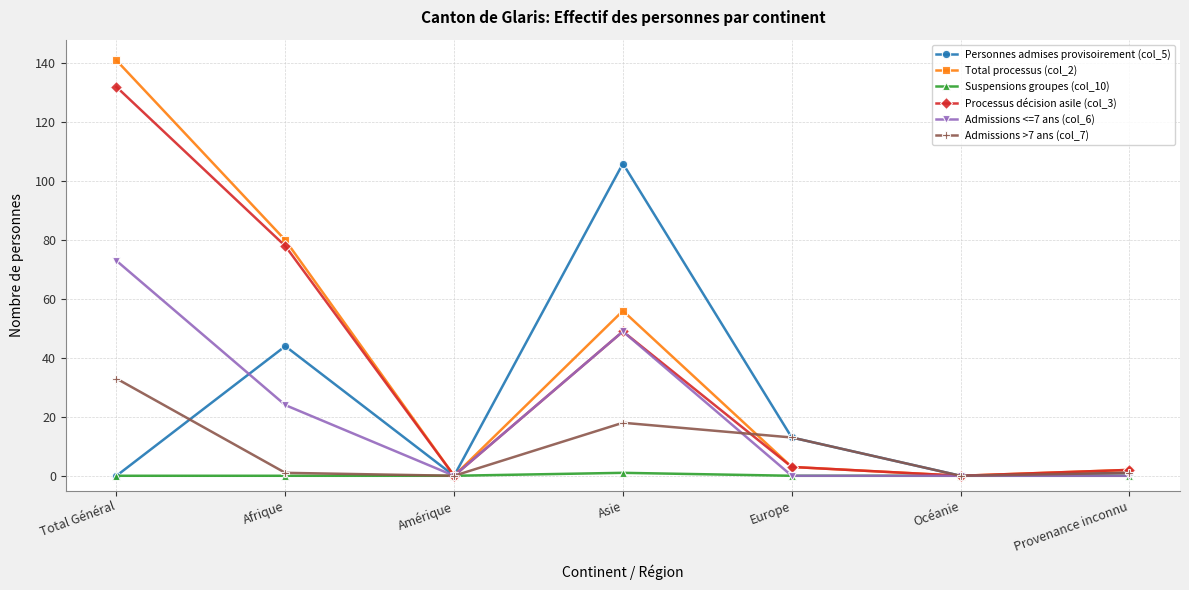

In Total processus (col_2), how many points are lower than both neighbors (excluding endpoints)?

2